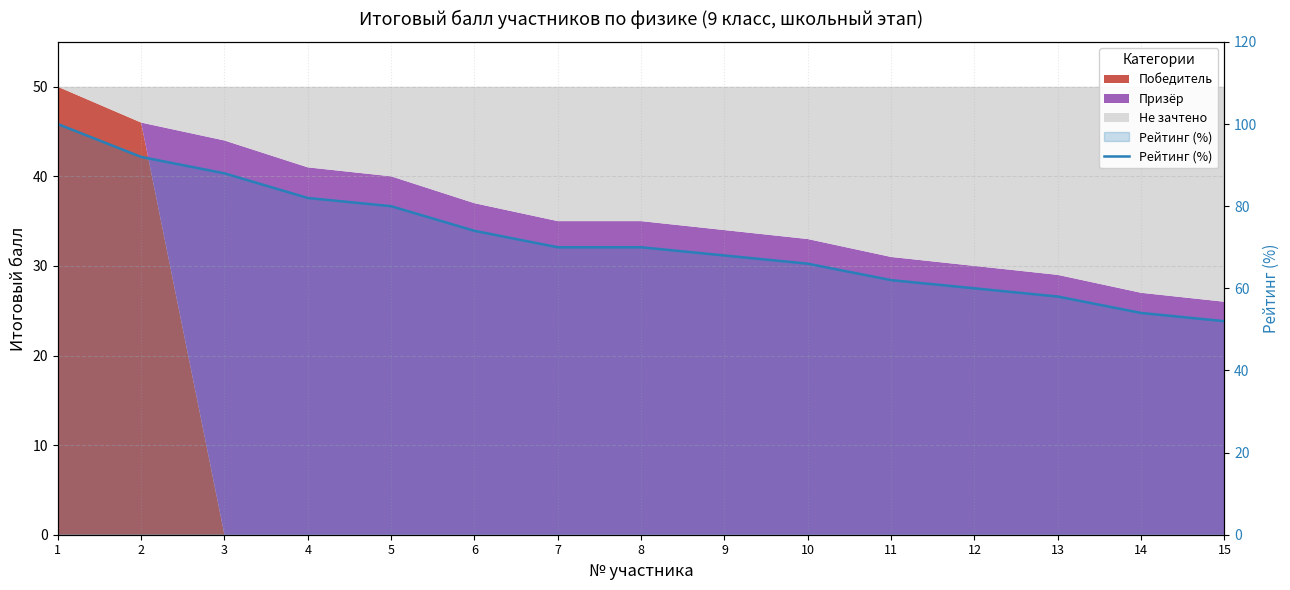

What is the difference between the maximum and minimum values?

48